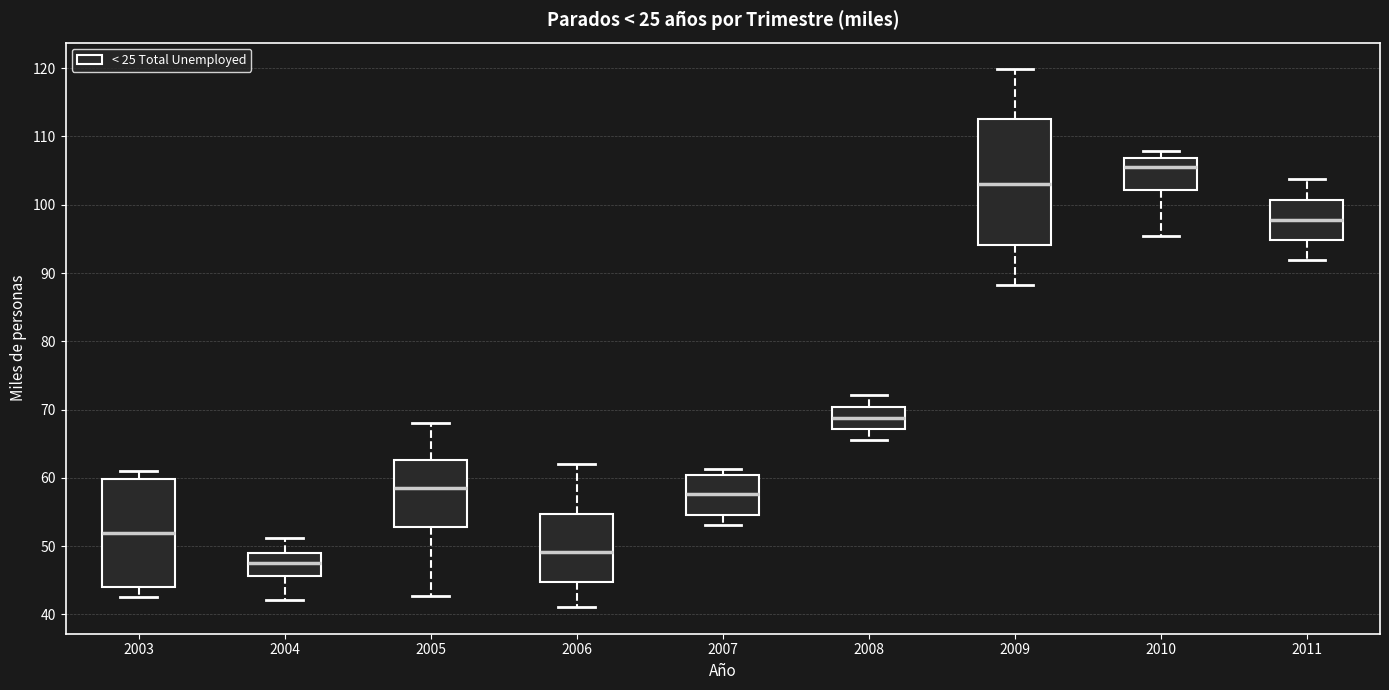

Where is the upper edge of the box at x = 2009 on the y-axis? The values are not printed on the chart, so give them approximately, as read against the axis.

113